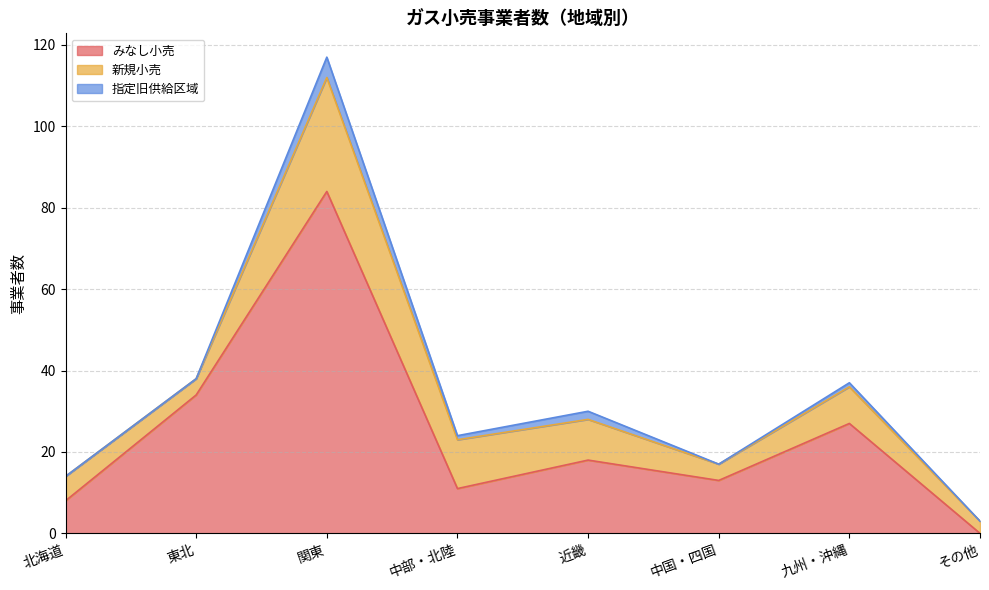

List the series in order of their overall mean, highest first.

みなし小売, 新規小売, 指定旧供給区域